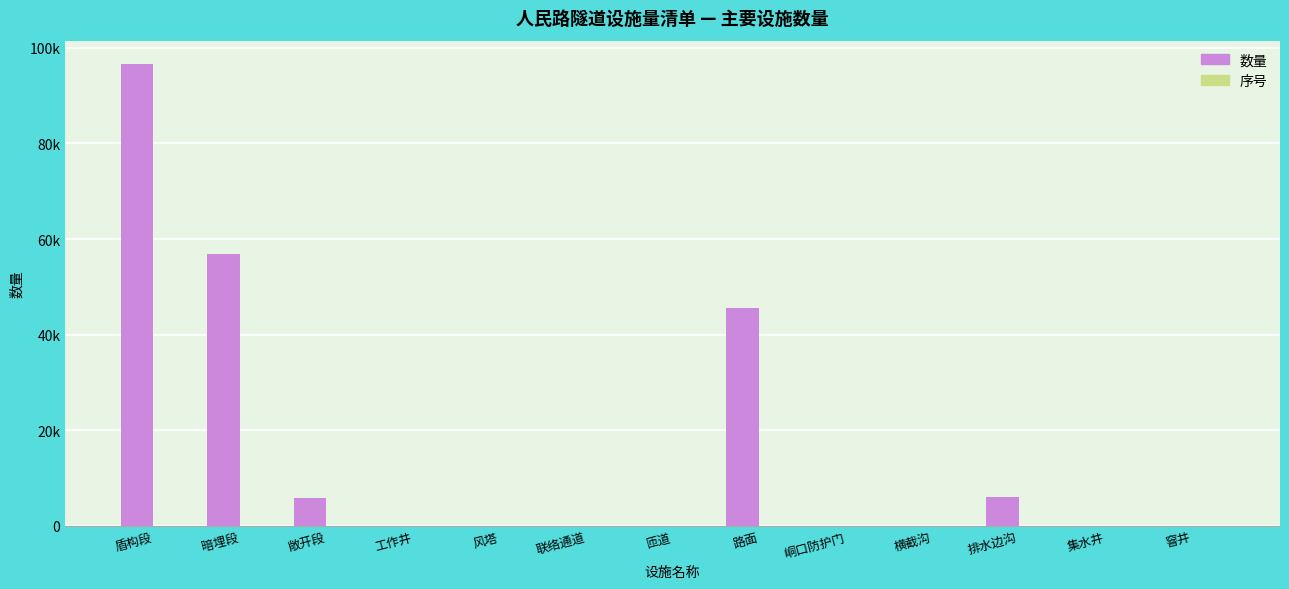

Reading left to right, extract all data points from this chart.

数量: 96661.8	56852.4	5740.0	2.0	2.0	2.0	4.0	45522.0	8.0	18.0	5980.0	7.0	25.0
序号: 1.0	2.0	3.0	4.0	5.0	6.0	7.0	8.0	9.0	10.0	11.0	12.0	13.0